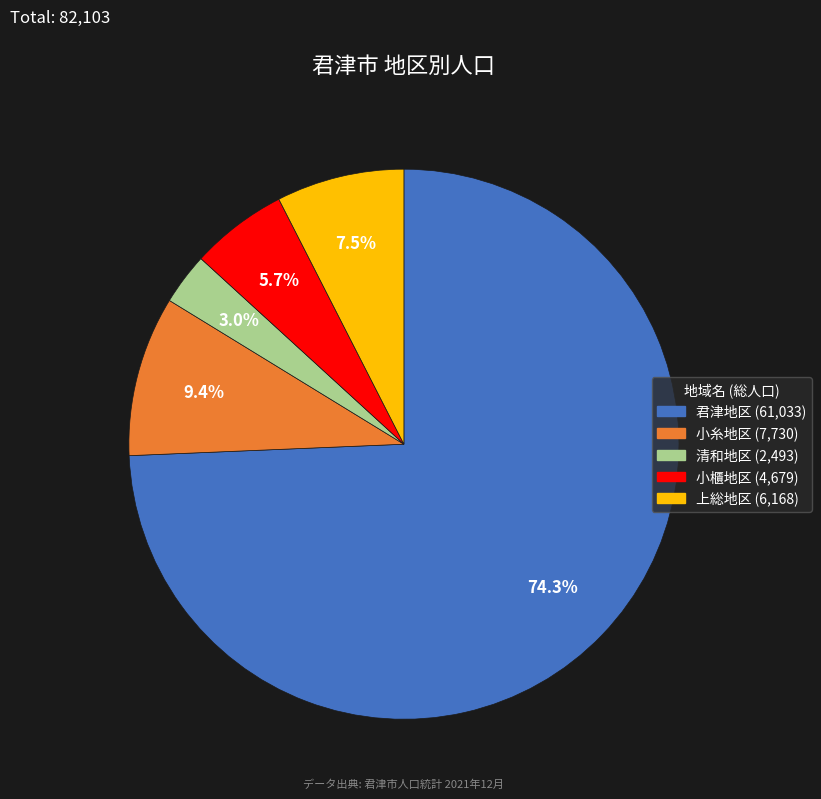

To the nearest percent, what is the combined percentage of 君津地区 and 清和地区?

77%